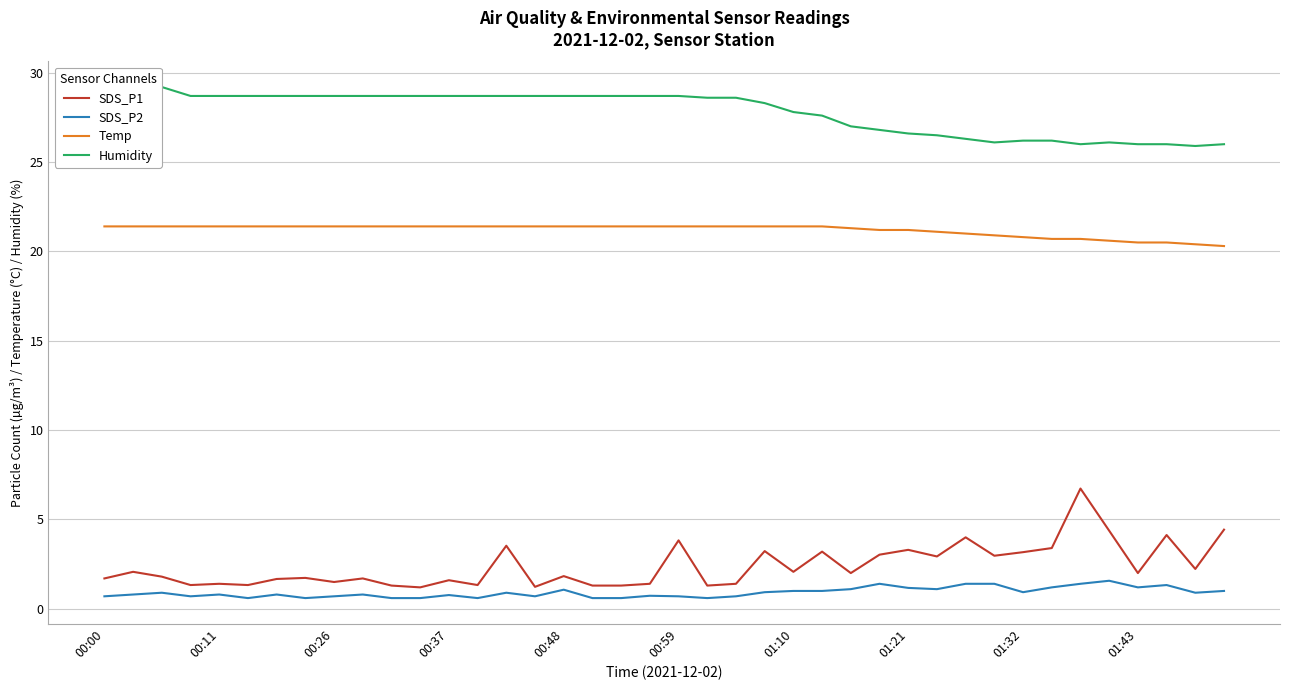

Rank the series by their maximum value, from lowest to highest.

SDS_P2, SDS_P1, Temp, Humidity